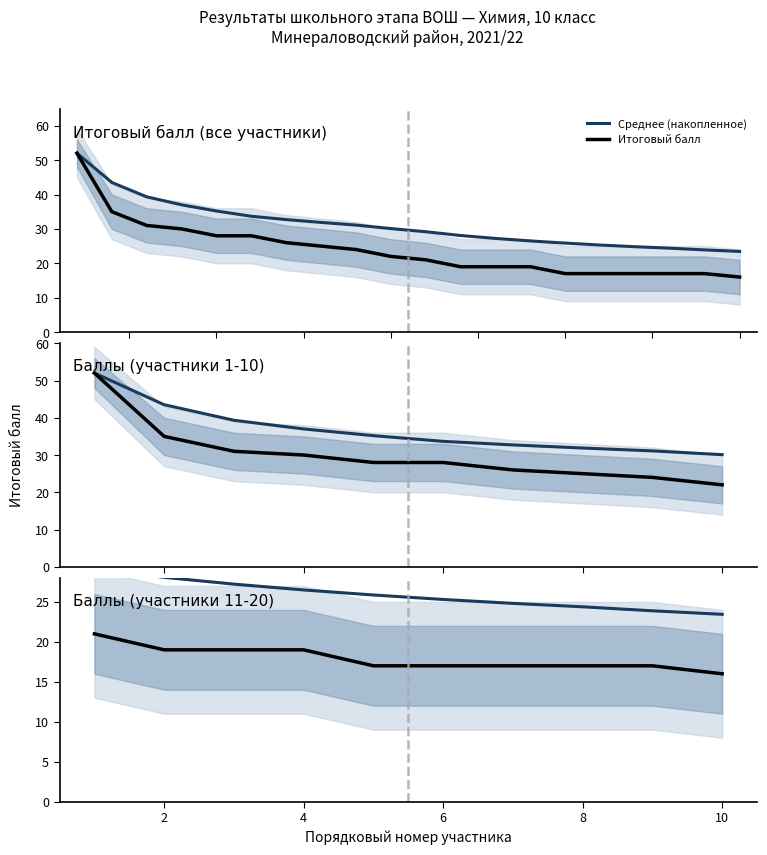

Count the Итоговый балл values in the range 17 to 19.

8